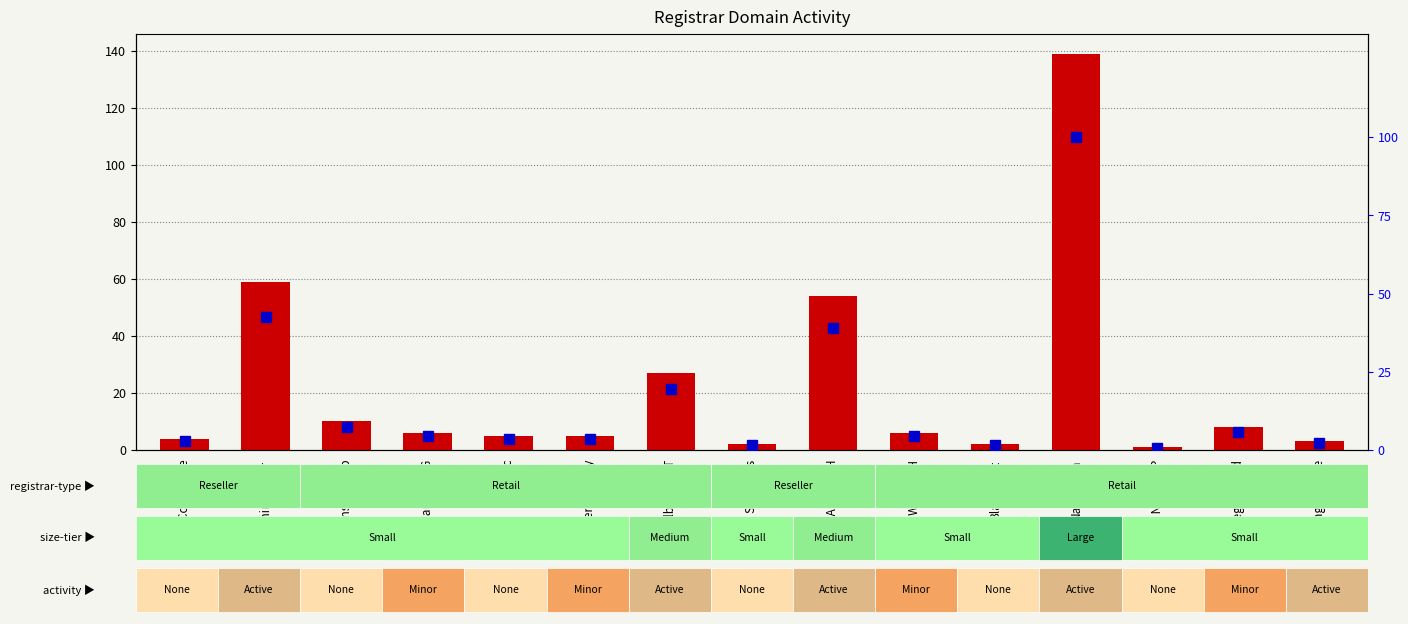

Between Melbourne IT and 1API GmbH, which series saw the biggest shift?

total-domains